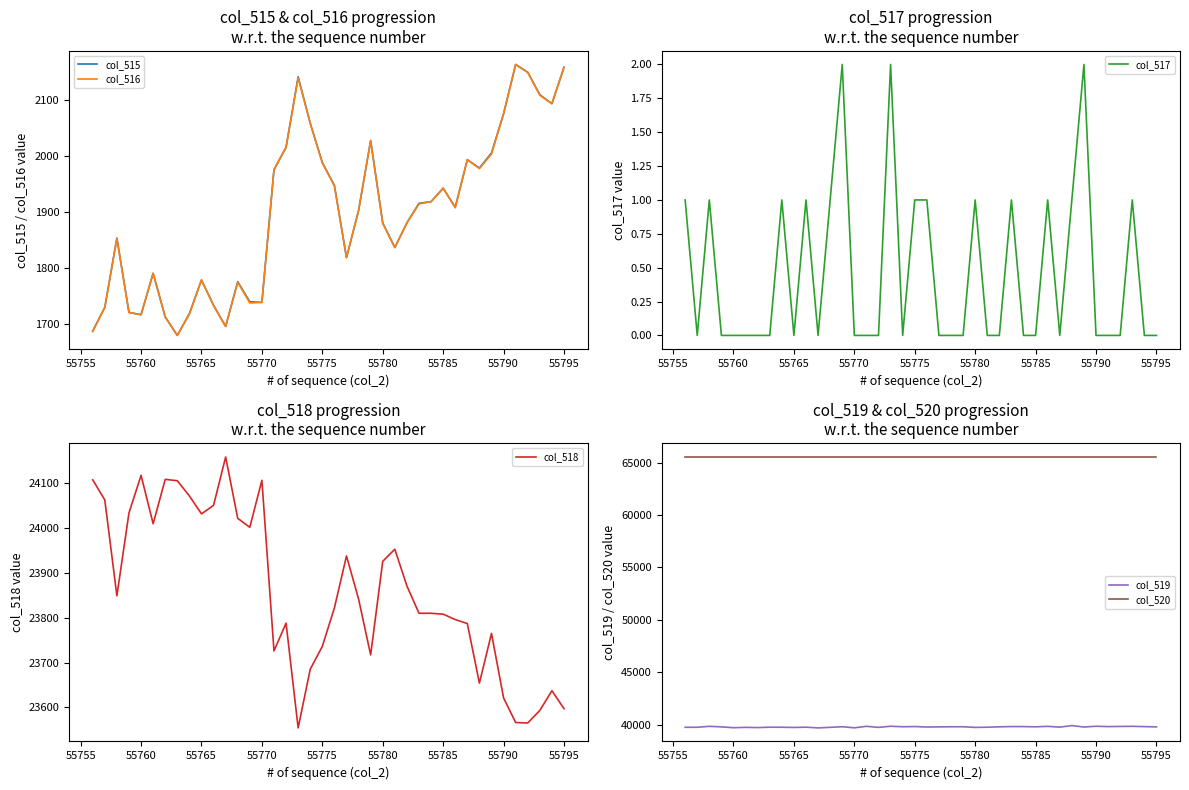

How many interior local peaks does the col_516 series have?

9